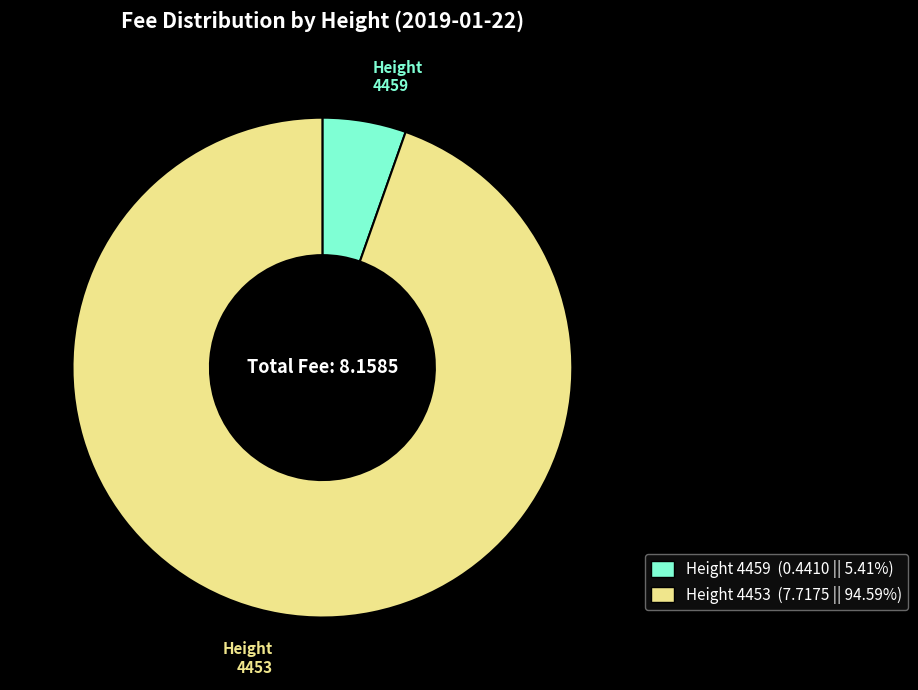

Which category accounts for the majority?

4453